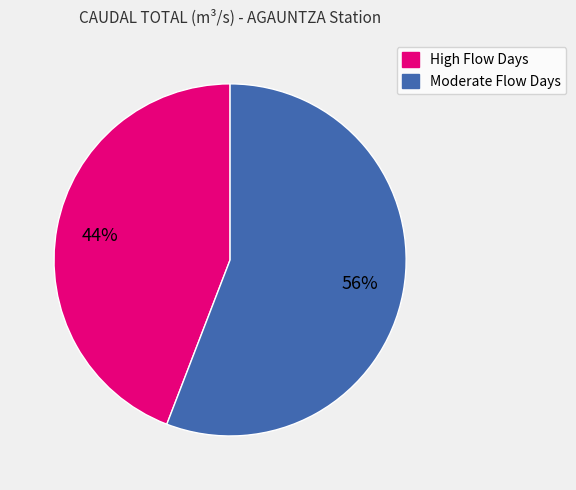

Is there any slice that represents more than half of the pie?

Yes